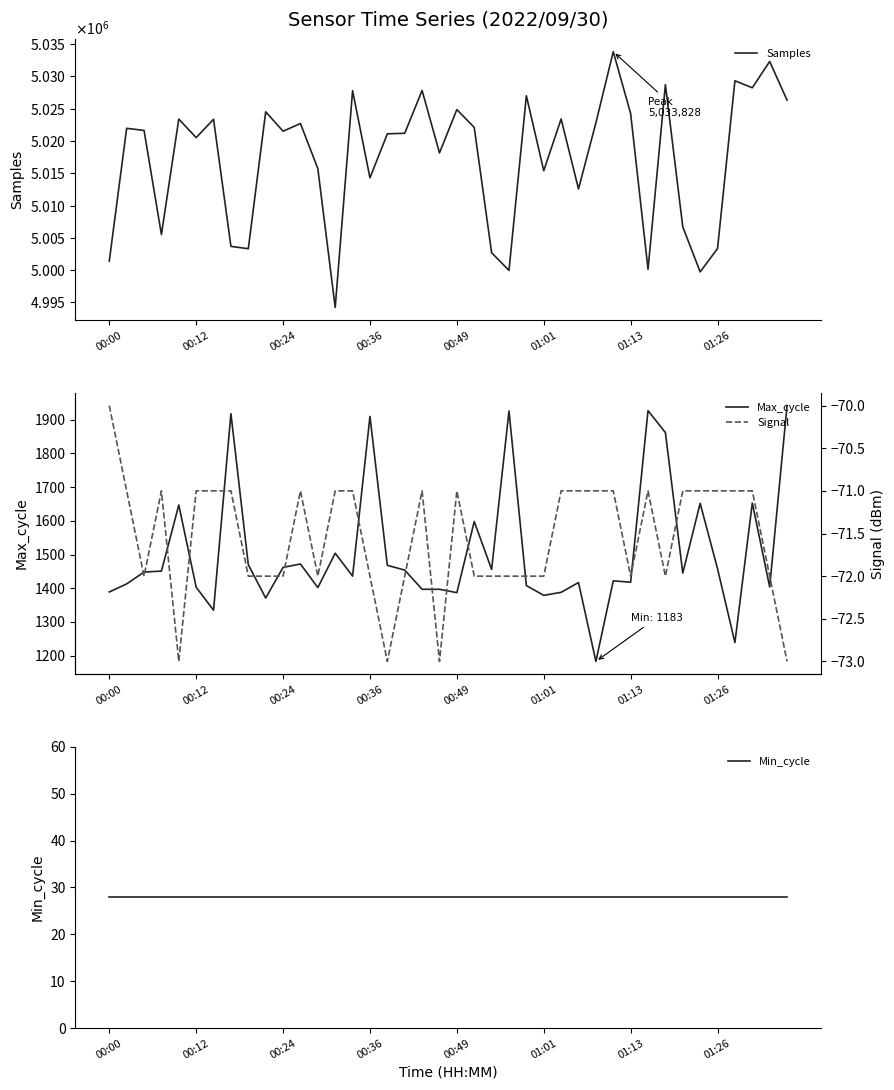

What is the lowest value of the Max_cycle series?

1183